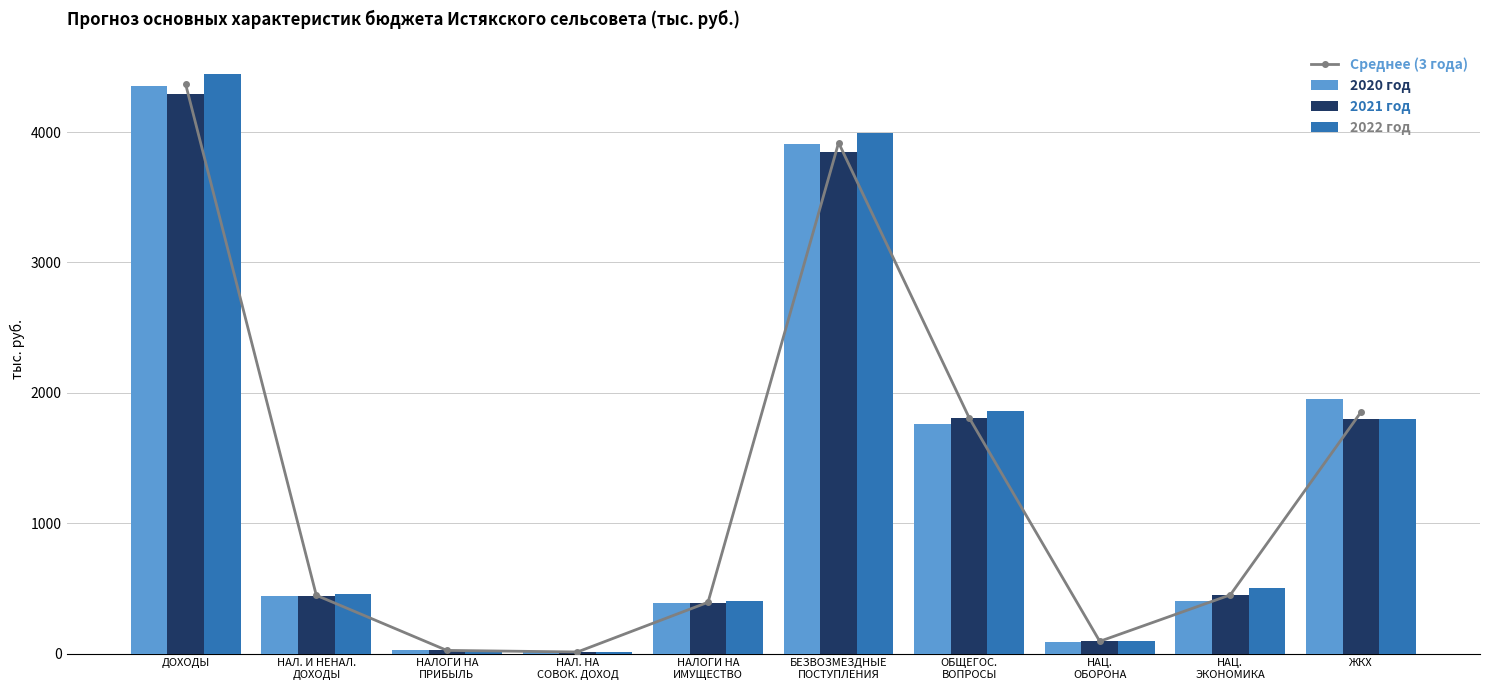

Rank the series by their maximum value, from highest to lowest.

2022 год, Среднее (3 года), 2020 год, 2021 год